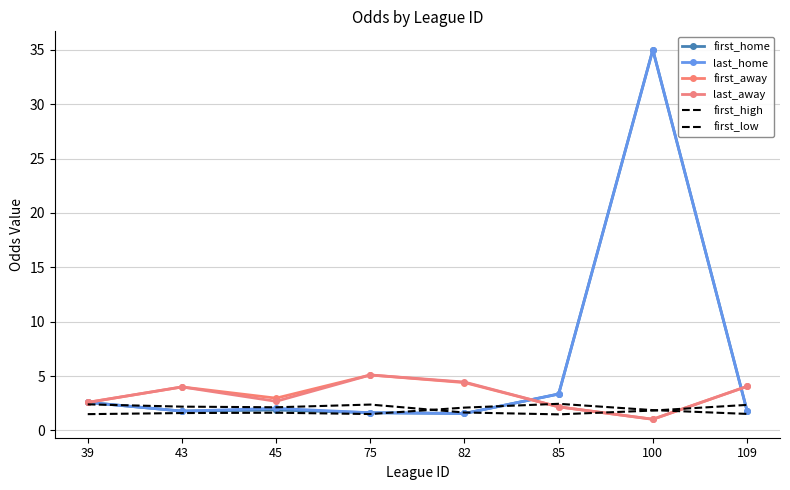

Rank the series by their maximum value, from lowest to highest.

first_high, first_low, first_away, last_away, first_home, last_home